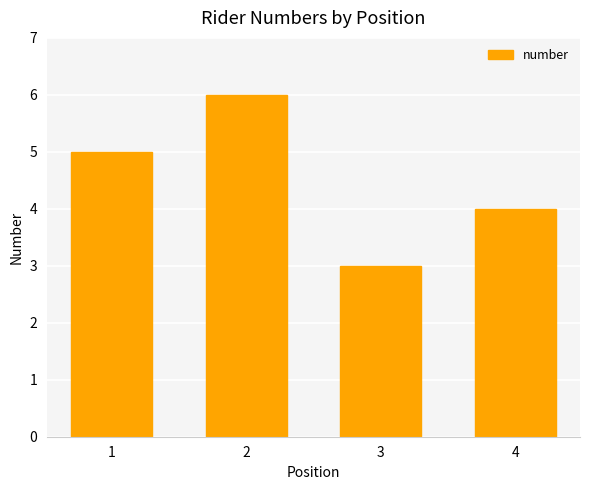

Which category has the highest value across all series?

2